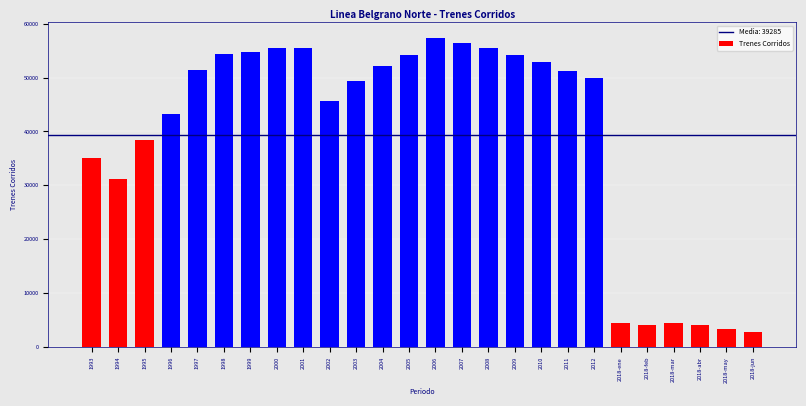

What is the ratio of the value at 1997 to the value at 1993?

1.5